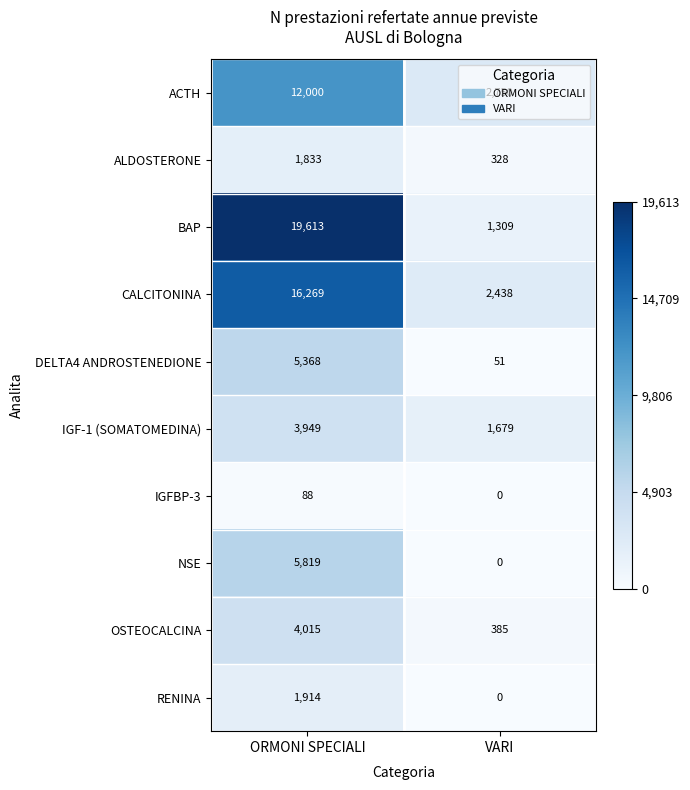

What is the spread (max minus min) of values at ORMONI SPECIALI?

19525